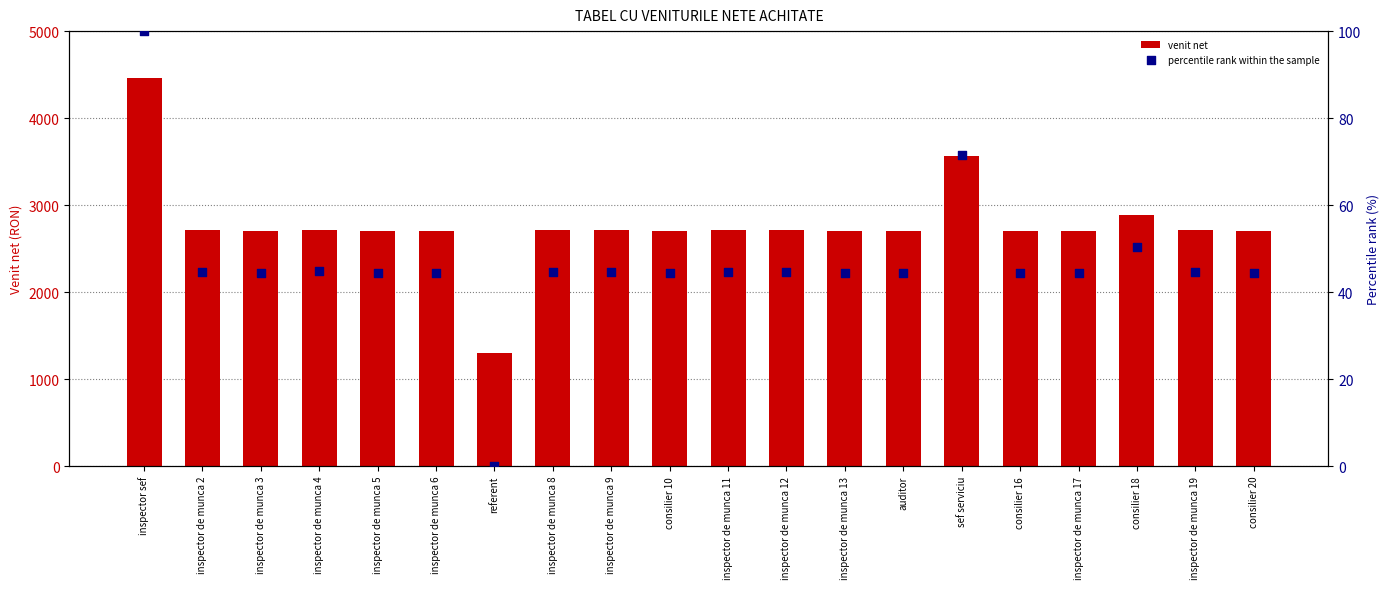

Which series has the largest total across all categories?

venit net